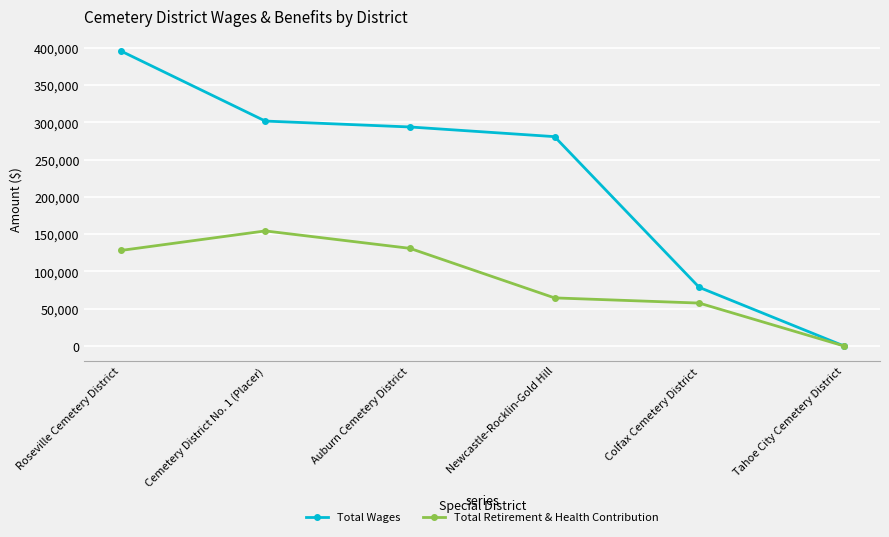

How many values in Total Wages are above zero?

5